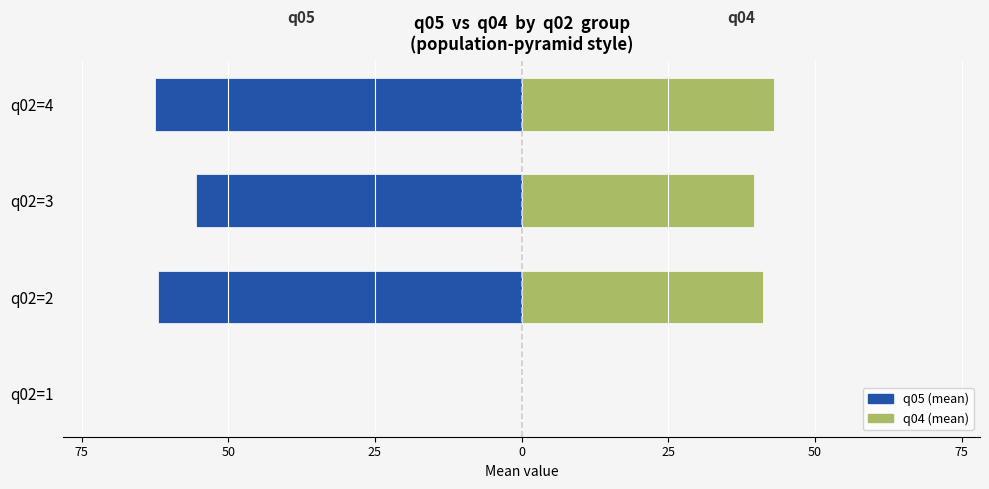

How many bars are there in each group?

2